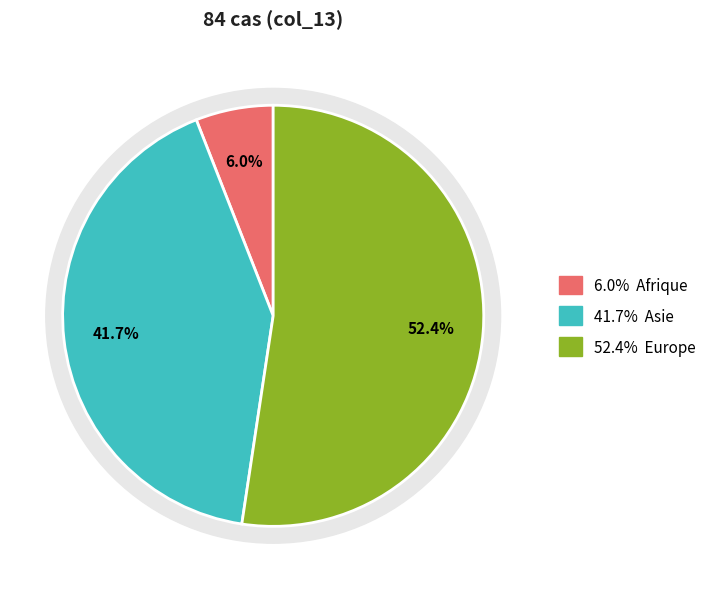

What is the total percentage of Afrique and Provenance inconnu?

6.0%